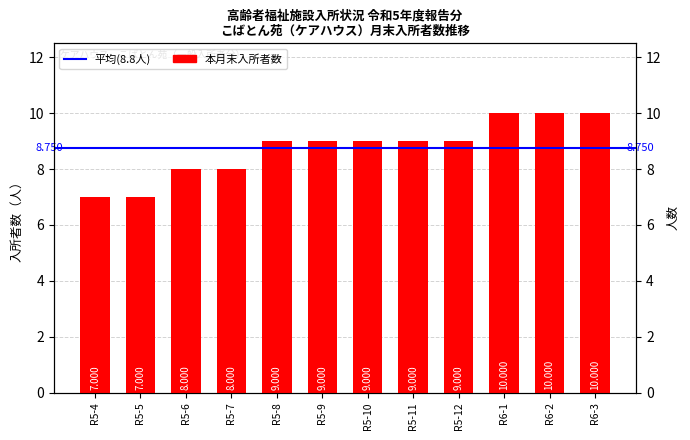

List the labels in order of value, smallest first.

R5-4, R5-5, R5-6, R5-7, R5-8, R5-9, R5-10, R5-11, R5-12, R6-1, R6-2, R6-3